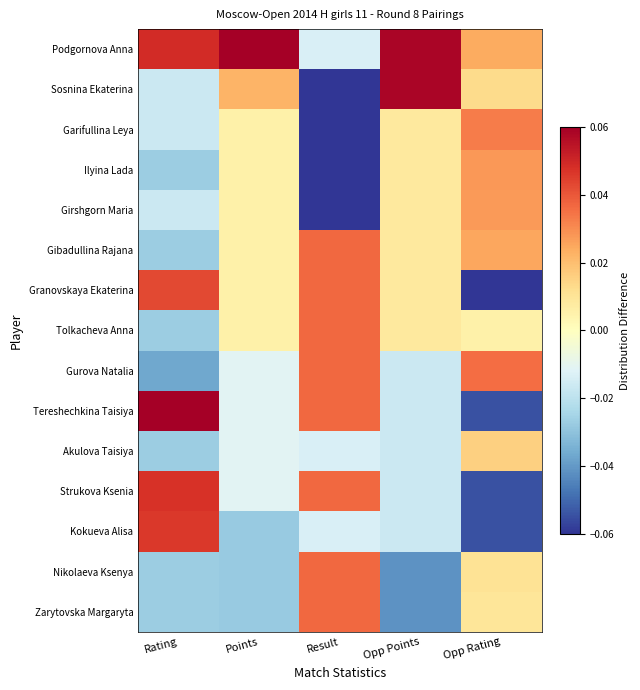

Which category has the highest value across all series?

Points